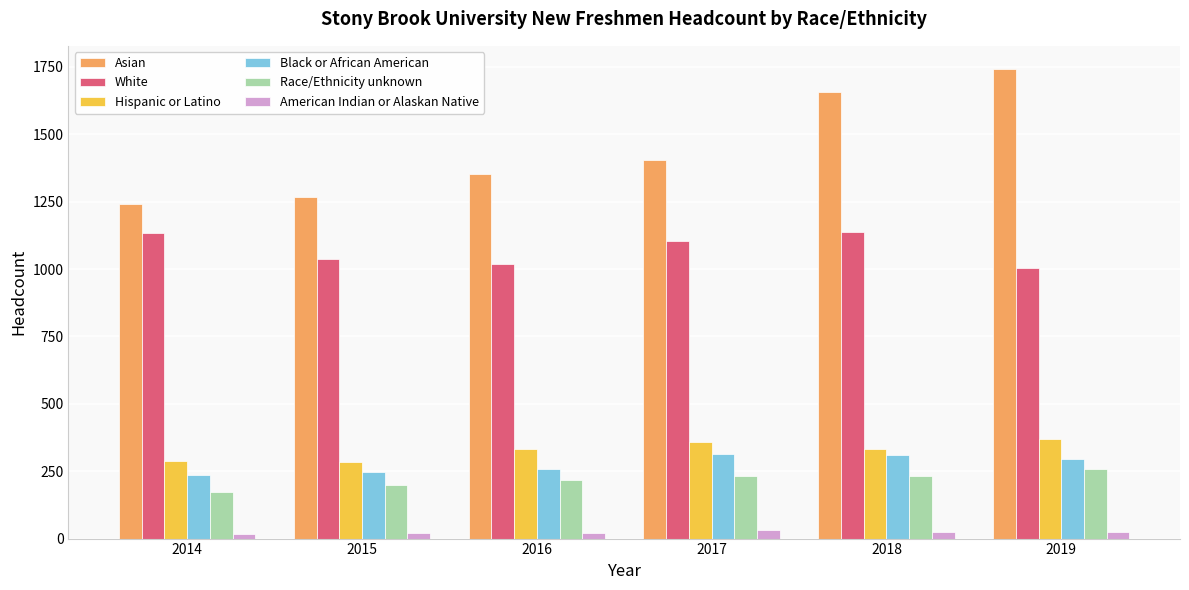

What is the value of the Black or African American bar at the 3rd from the left?

258